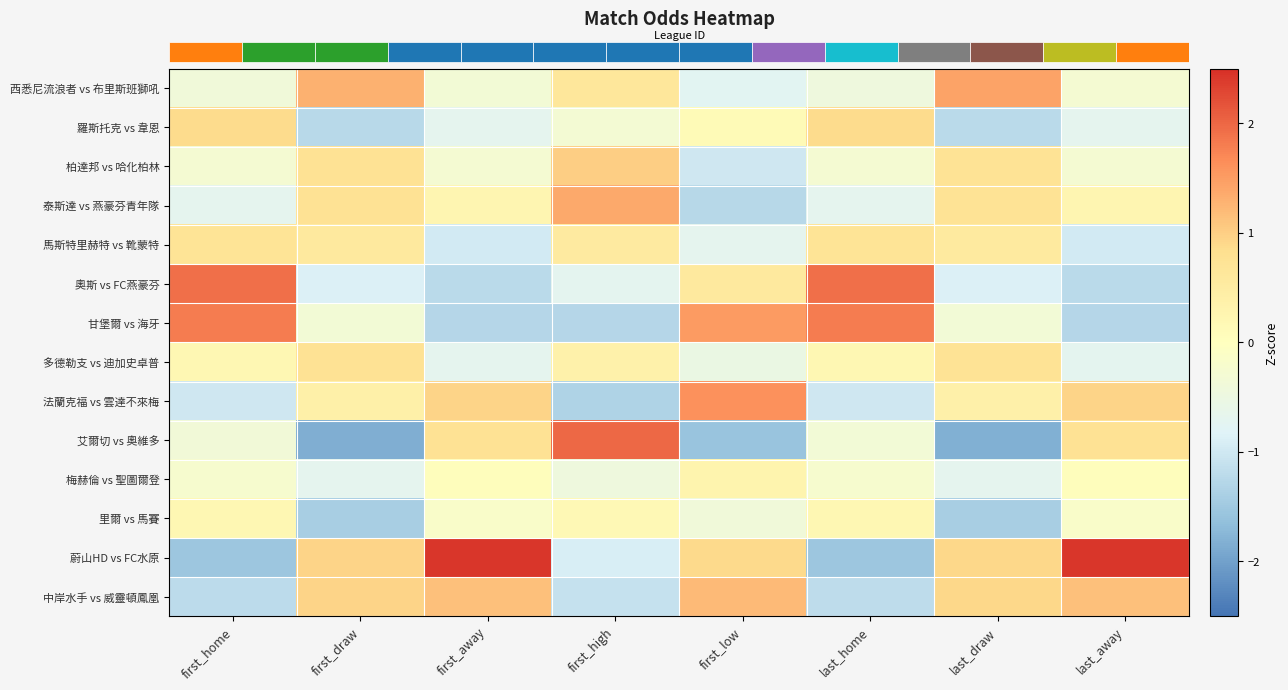

What is the greatest value displayed?

2.4